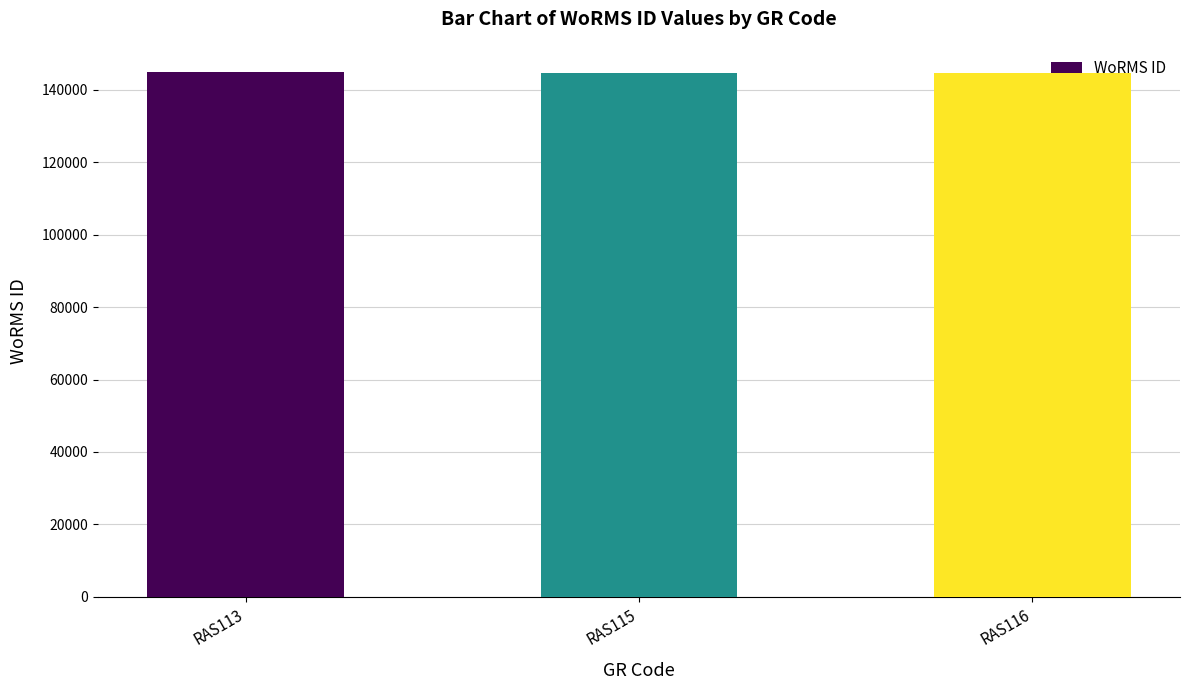

Count the number of data series in this chart.

1